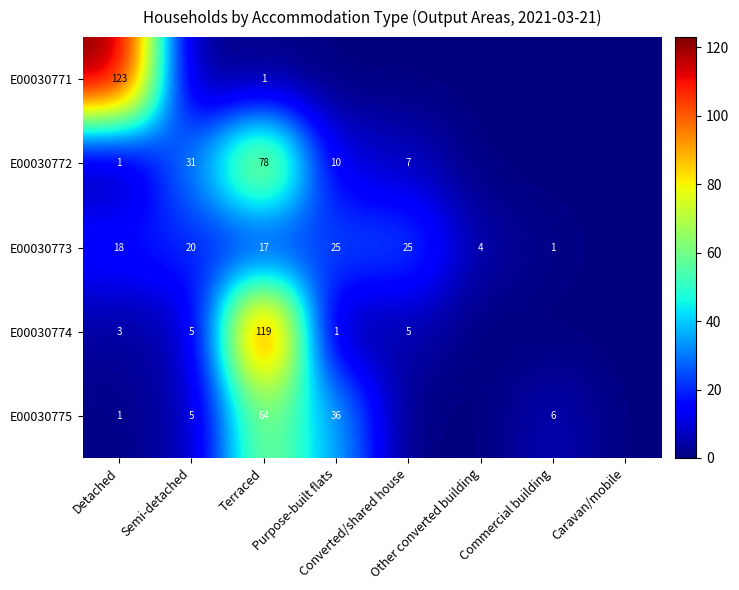

Which series has the largest range (max minus min)?

E00030771